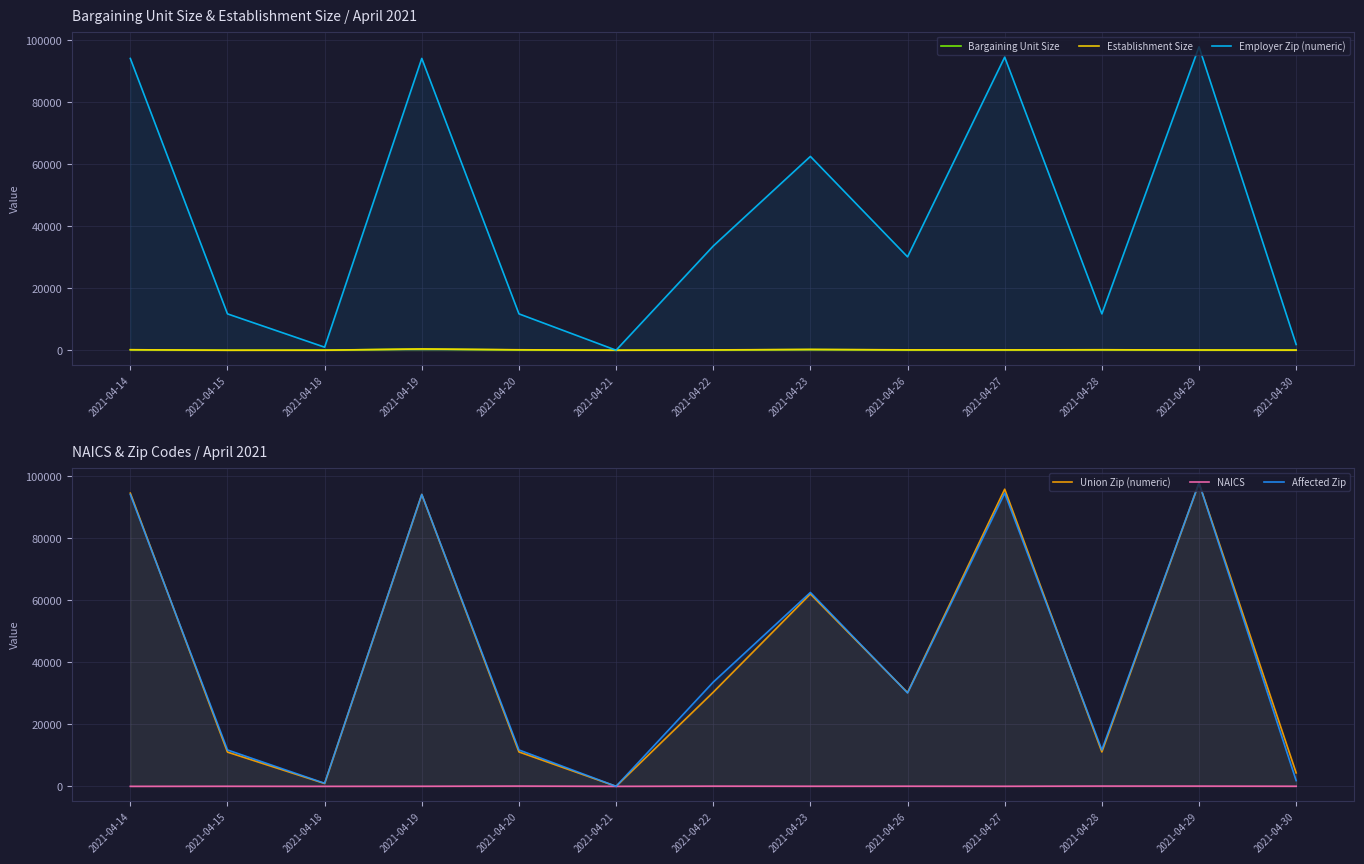

Which has a higher value, 2021-04-23 or 2021-04-27?

2021-04-23